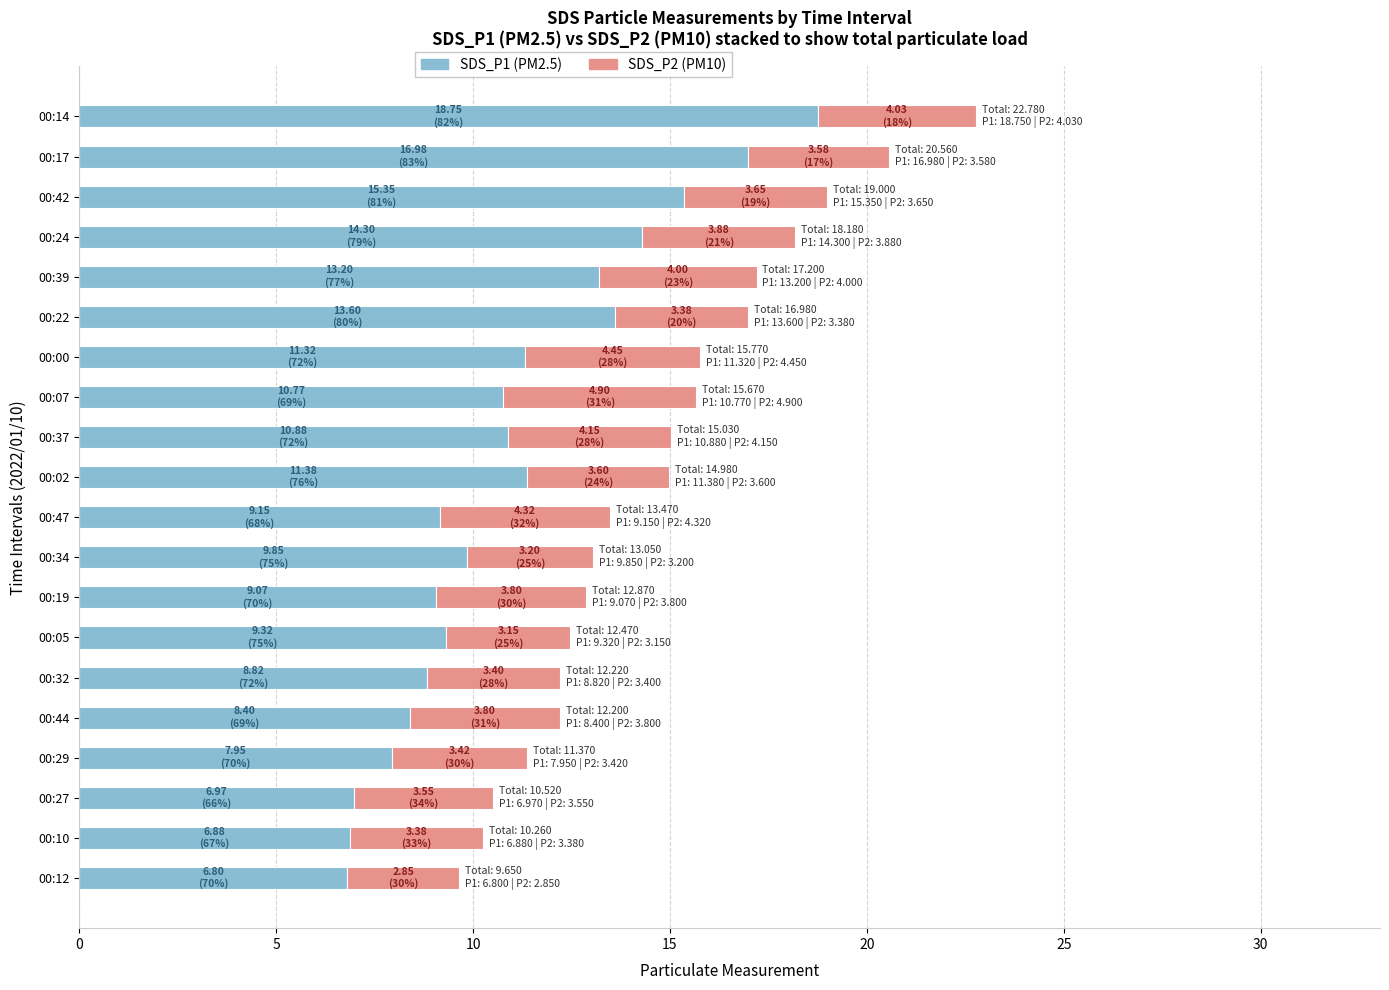

The SDS_P1 (PM2.5) series shows 9.1 at 00:19. True or false?

True